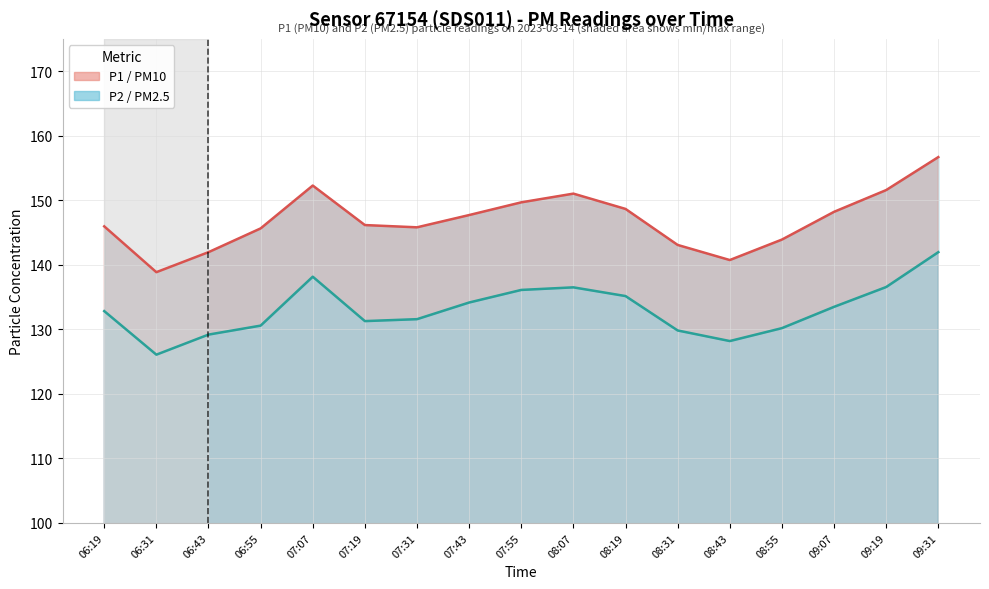

At how many categories does at least one series exceed 136?

17